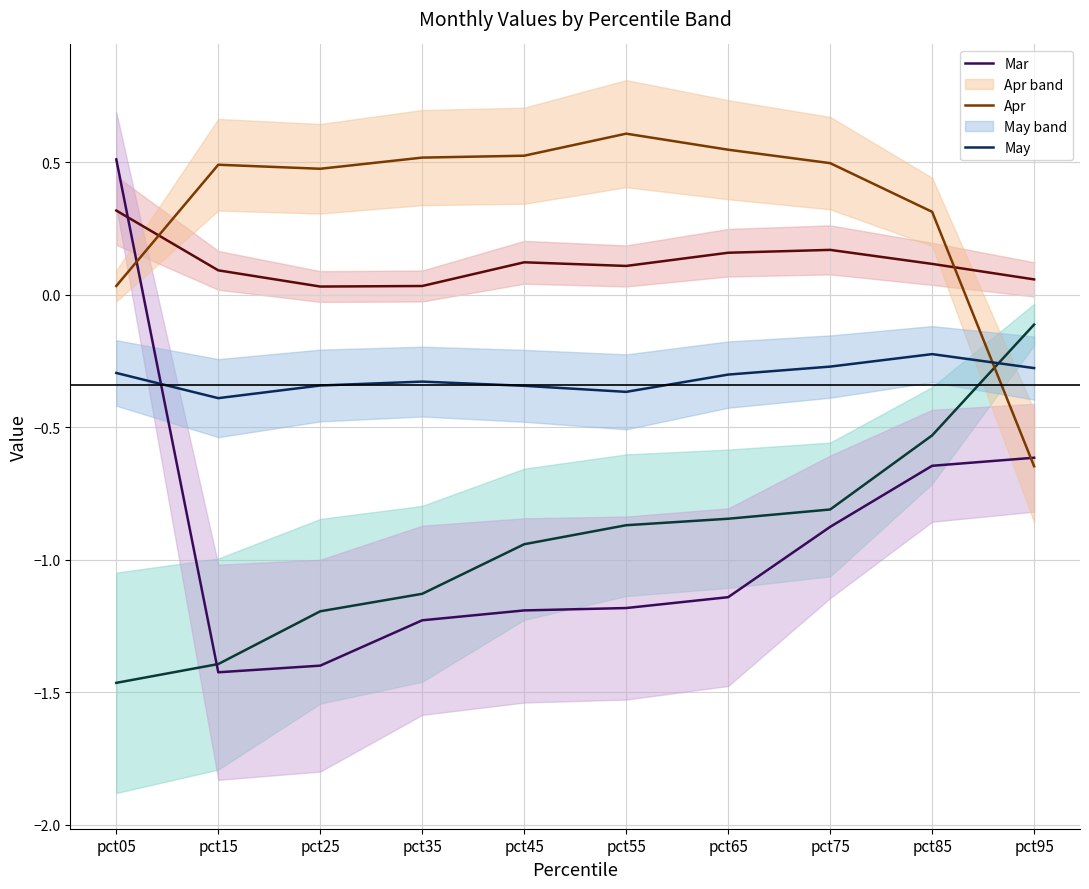

Which series has the largest total across all categories?

Apr